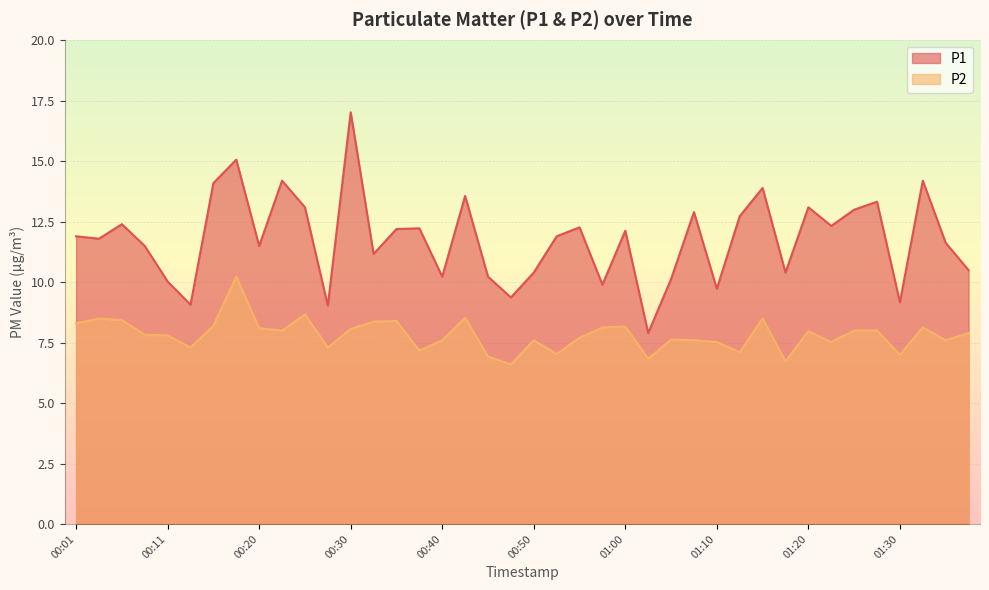

Between 00:40 and 00:48, which series saw the biggest shift?

P2